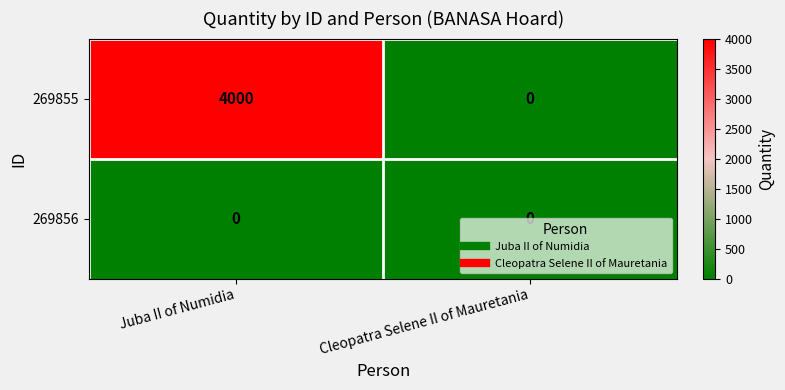

What is the maximum value for 269855?

4000